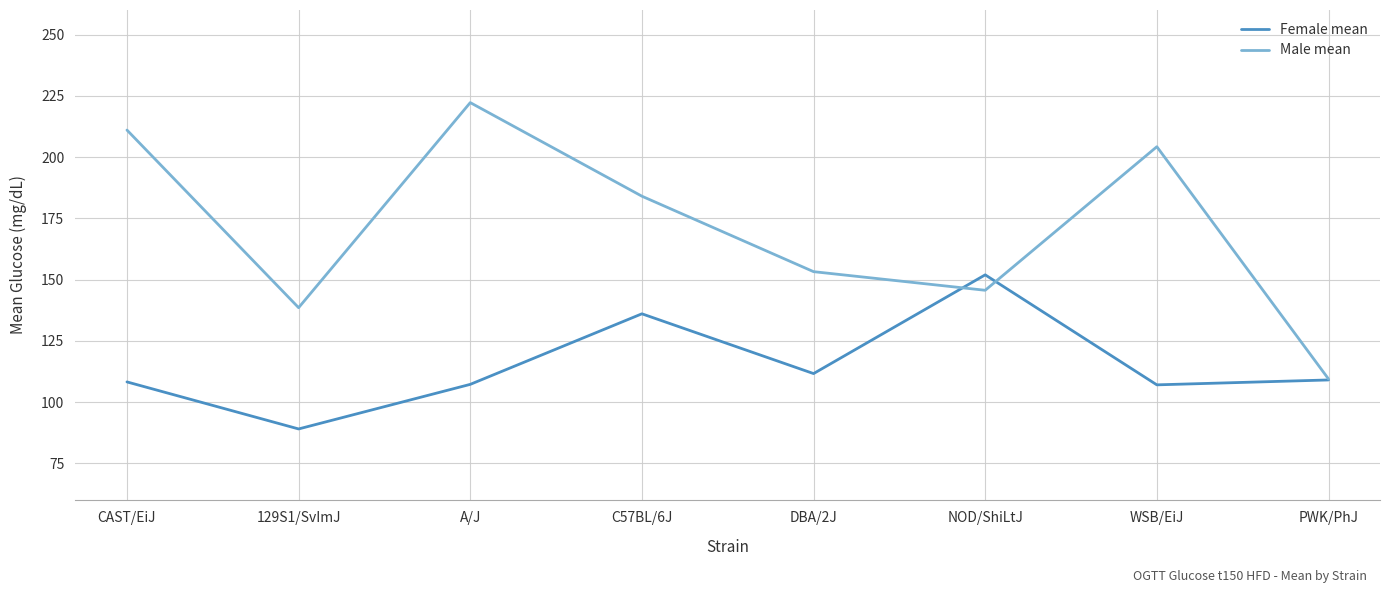

At which label does Male mean reach its peak?

A/J